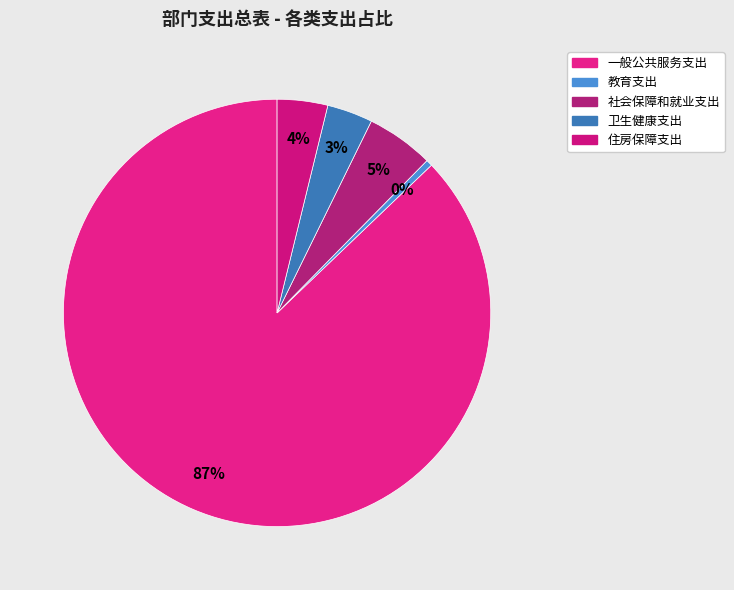

To the nearest percent, what is the difference between the 教育支出 and 住房保障支出 slice percentages?

3%